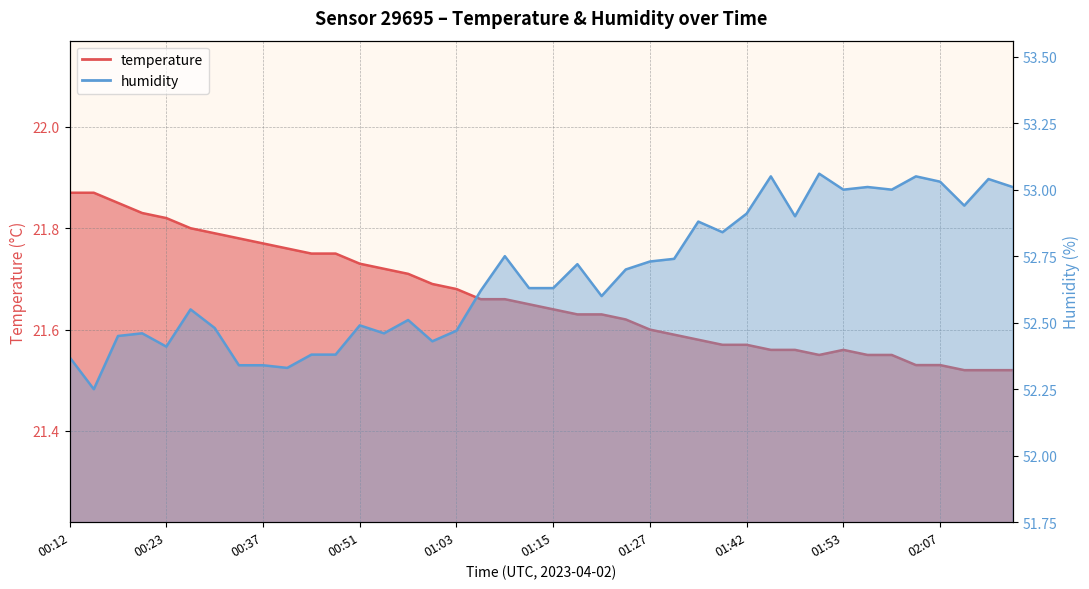

Between 01:03 and 02:07, which series saw the biggest shift?

humidity